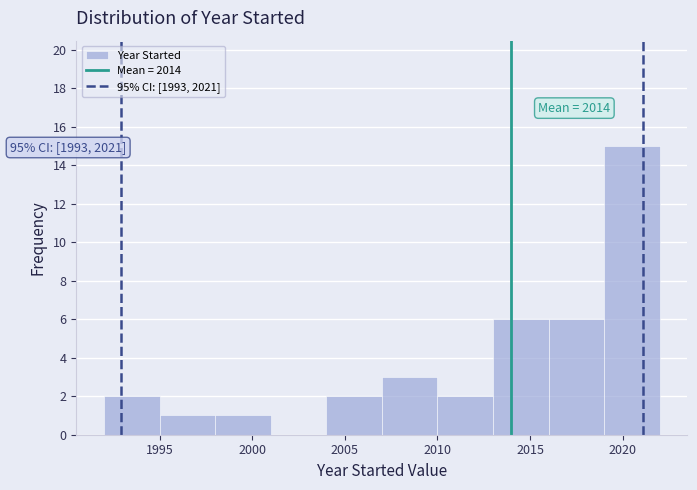

Which range on the x-axis has the tallest bar?

2019 to 2022